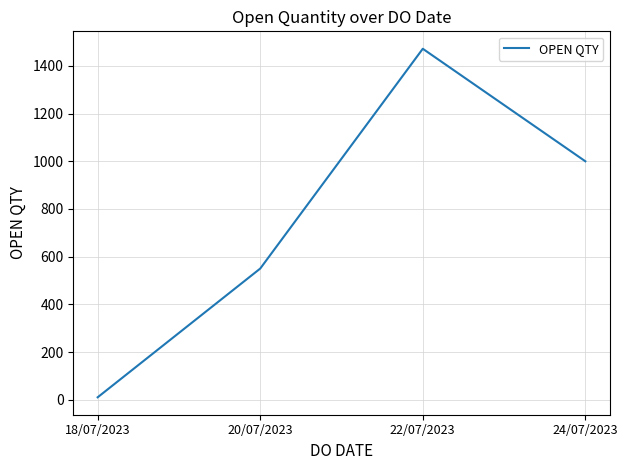

What is the change in value from 20/07/2023 to 24/07/2023?

+450